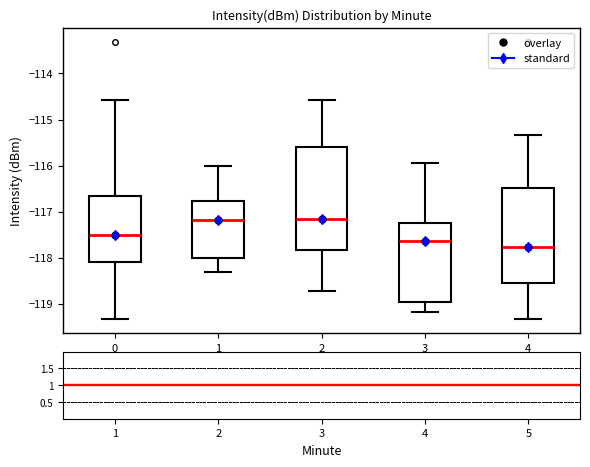

Comparing the boxes themselves (not the whiskers), which one is the tallest?

2